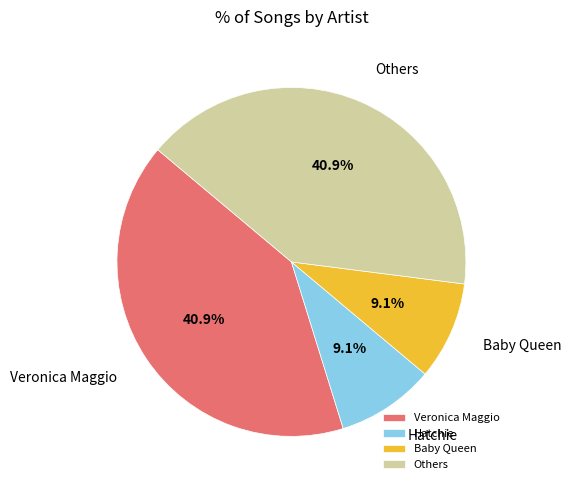

What percentage is NOT represented by Veronica Maggio?

59.1%